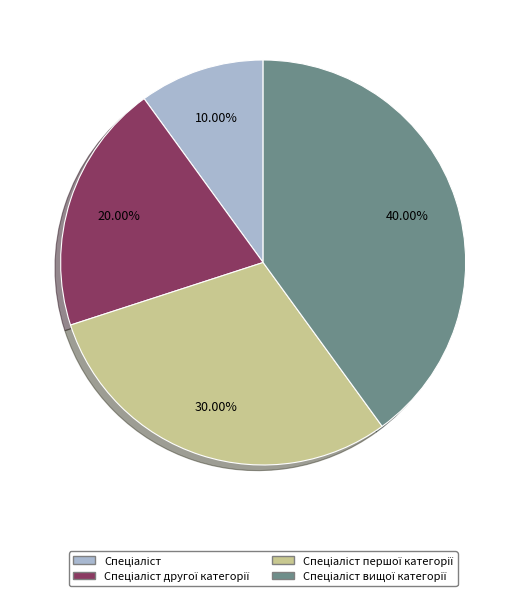

Count the number of slices in the pie.

4